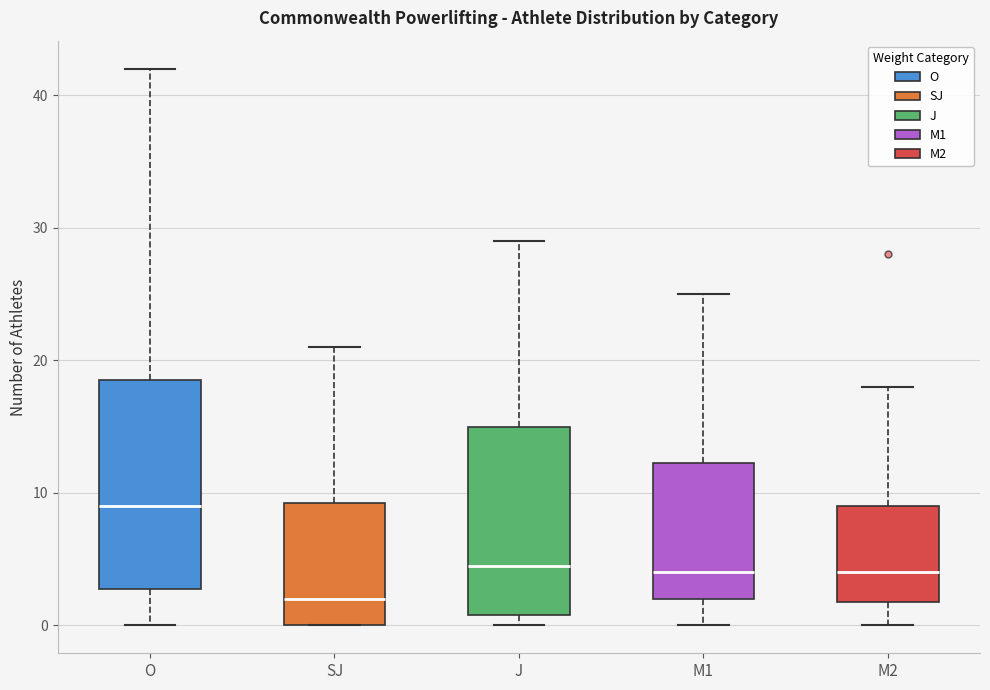

Which box has the highest median line?

O